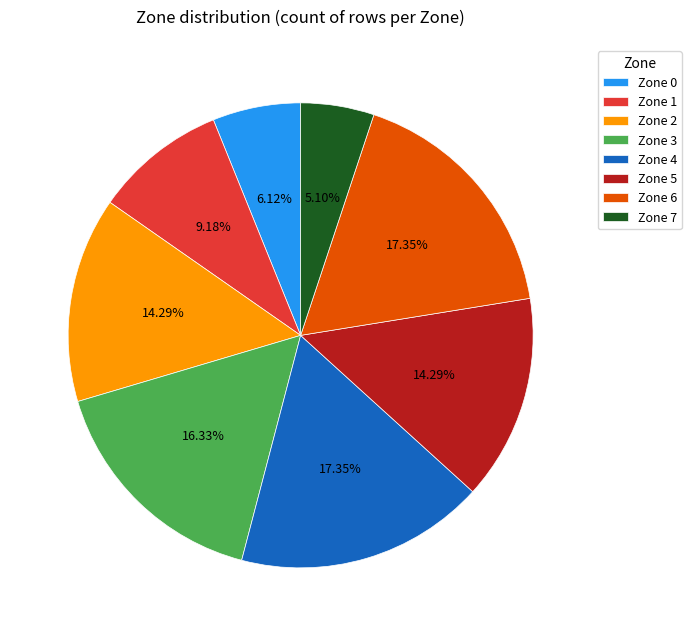

How many slices are in this pie chart?

8